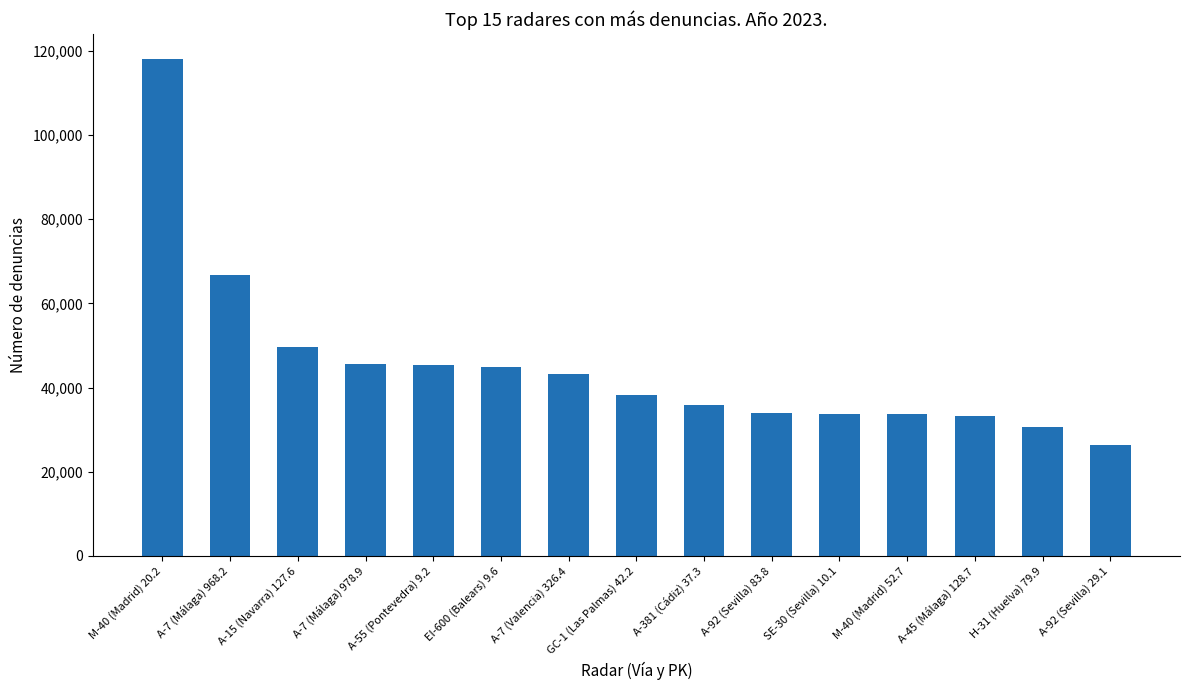

At which category does the chart reach its peak across all series?

M-40 (Madrid) 20.2